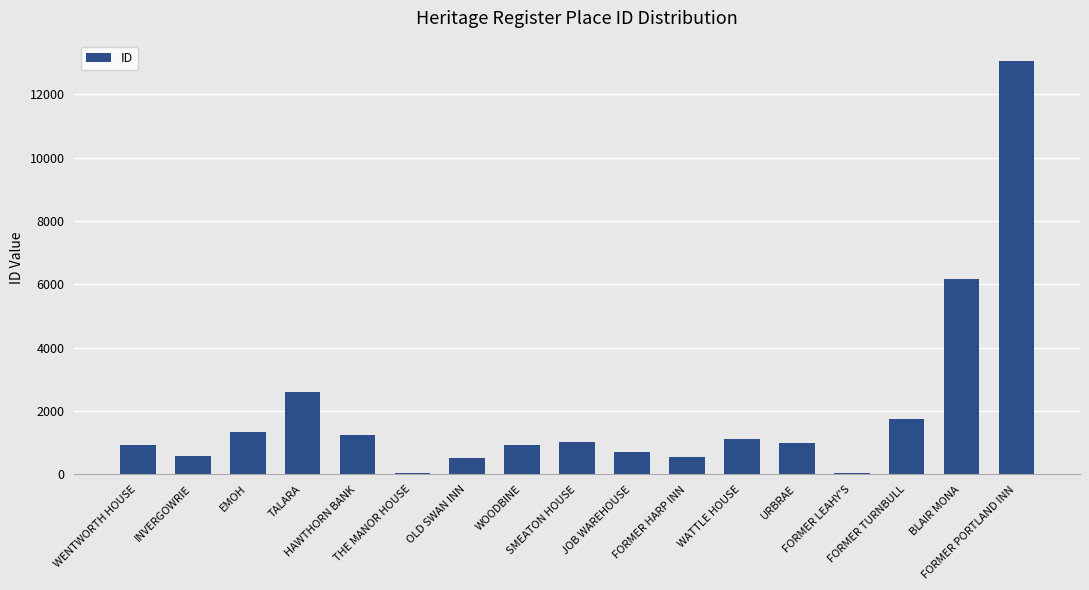

Which has a higher value, BLAIR MONA or HAWTHORN BANK?

BLAIR MONA